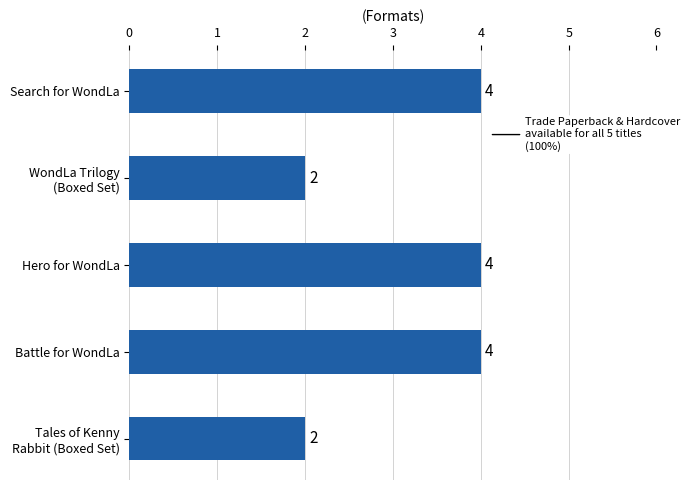

What is the maximum value shown in the chart?

4